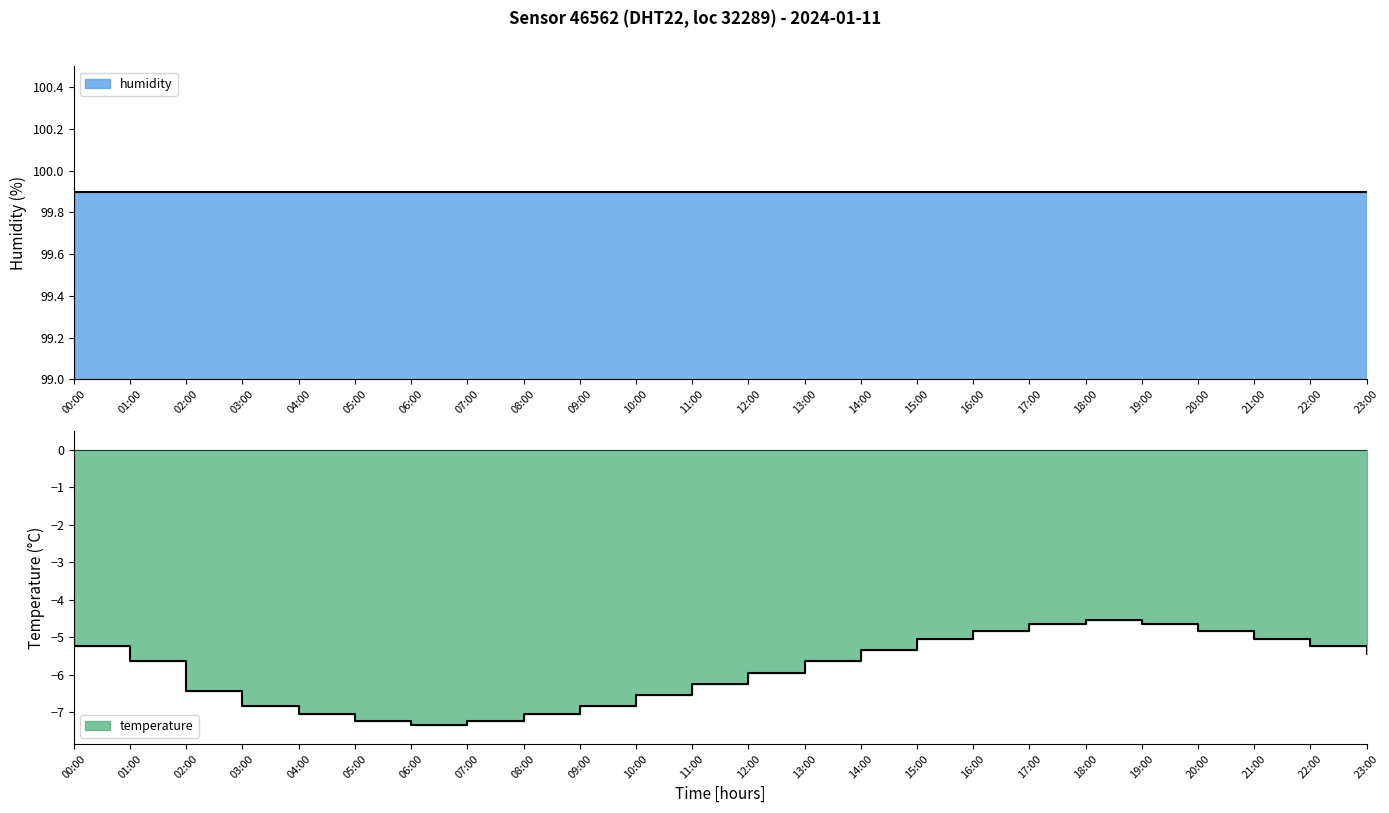

What is the difference between the second highest and second lowest values?

2.6